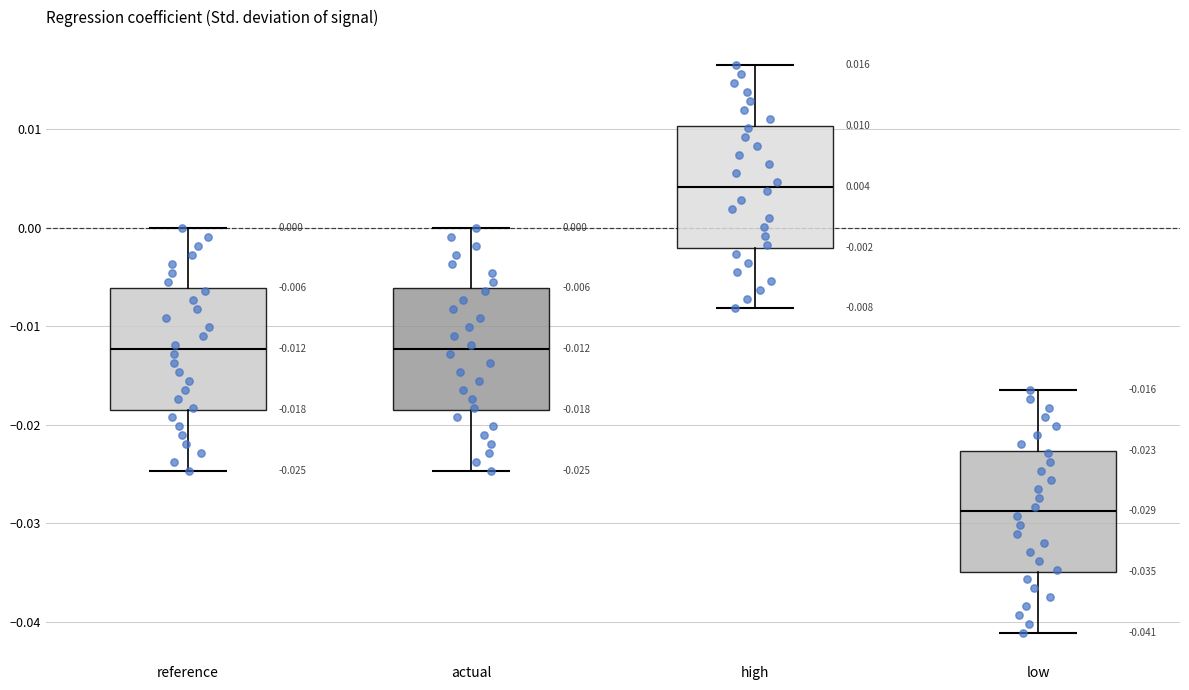

Which box's median line is the lowest?

low